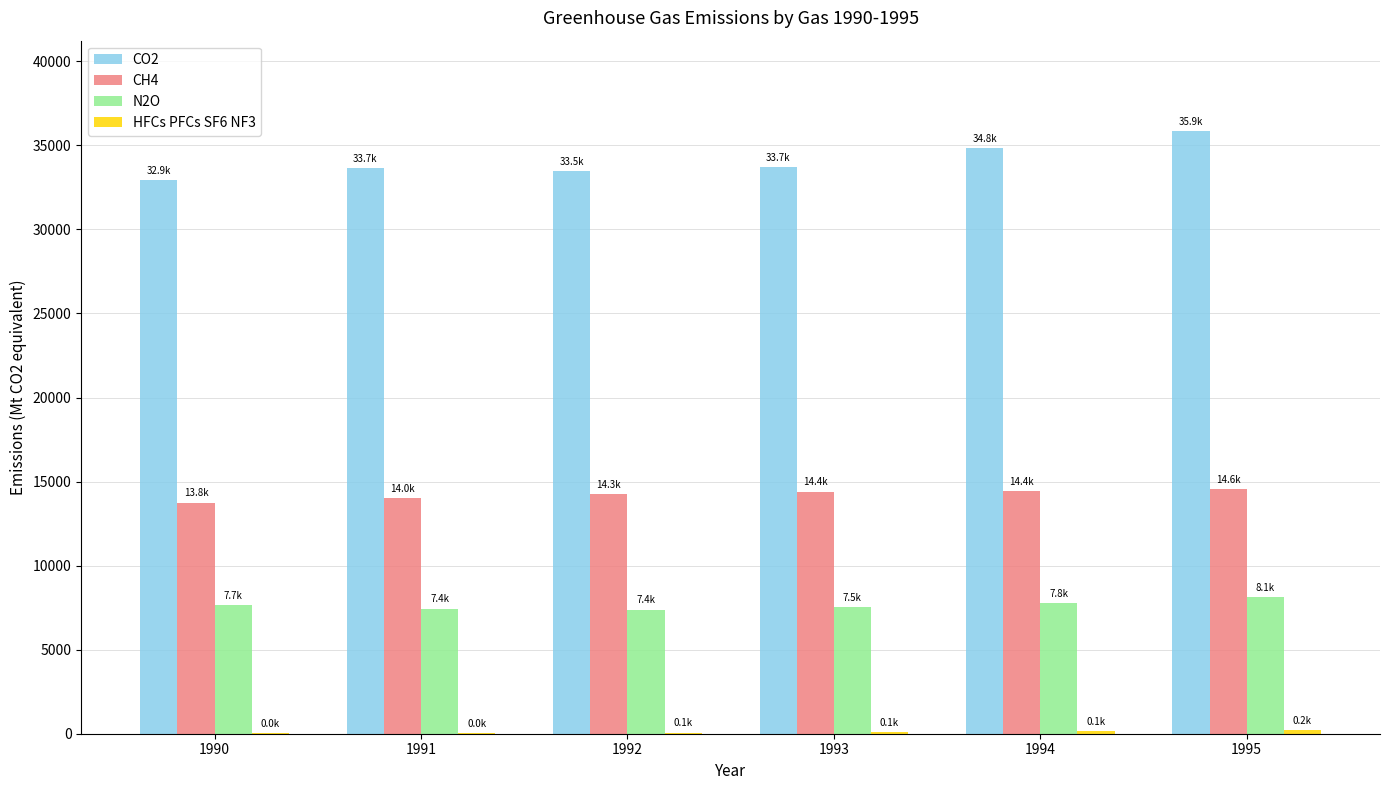

What is the maximum value for N2O?

8105.7